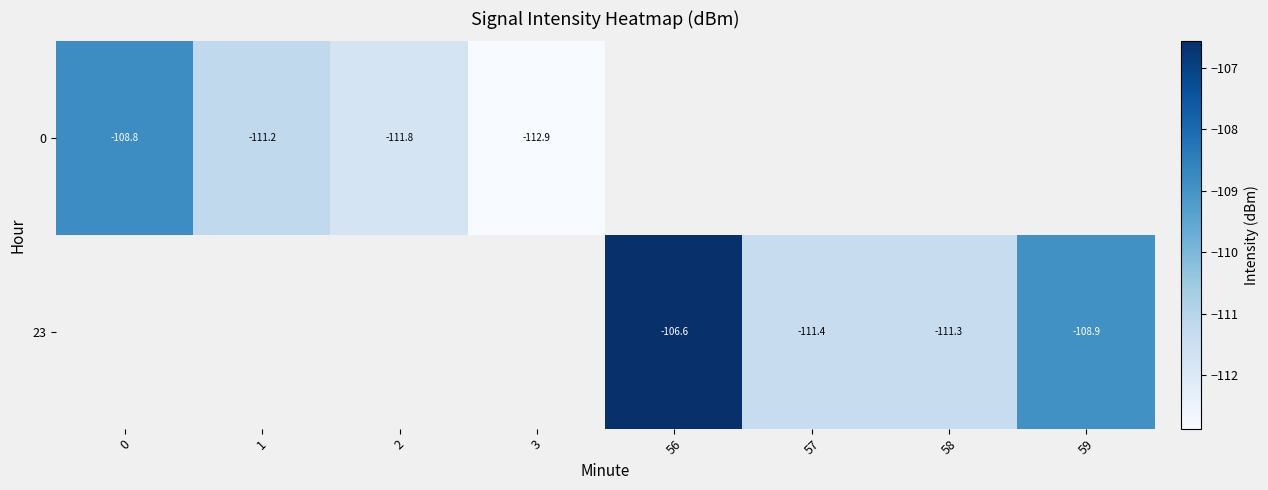

How many categories are shown in the chart?

8